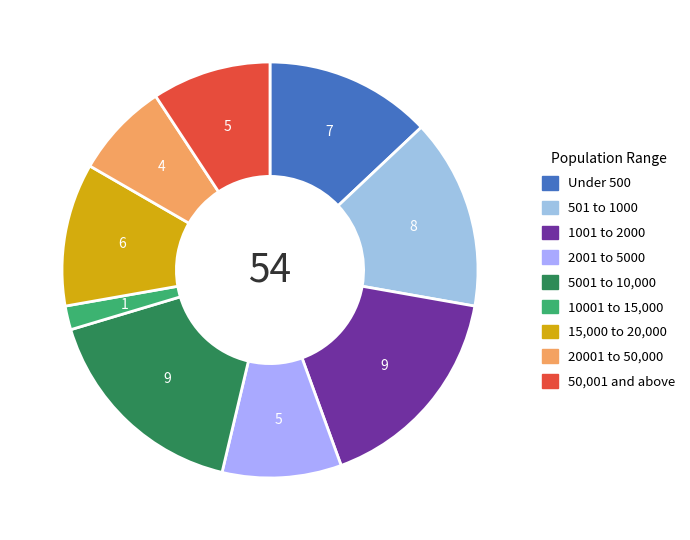

How many slices are in this pie chart?

9